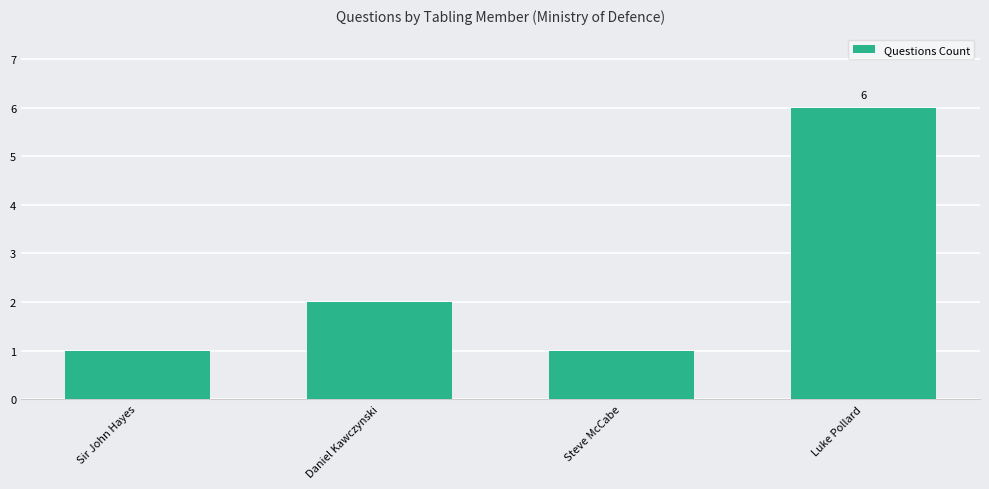

Approximately how many times larger is the value at Steve McCabe compared to Daniel Kawczynski?

0.5